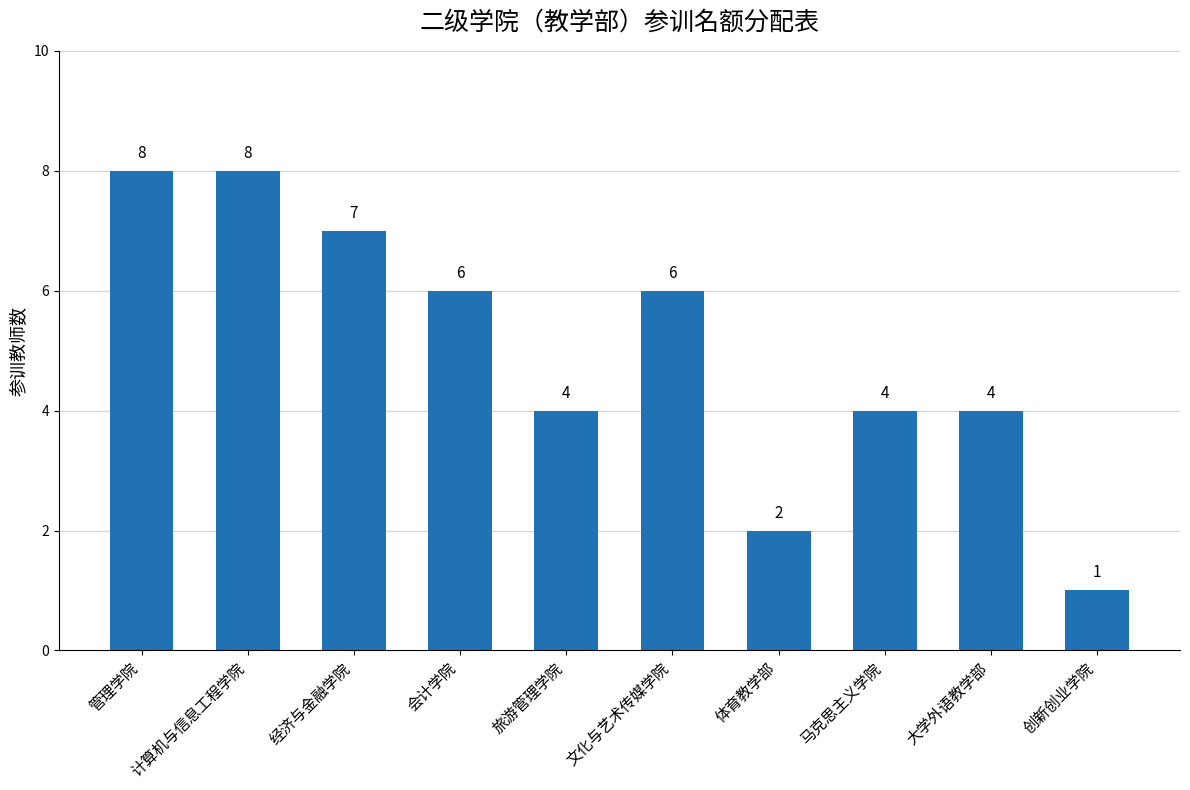

True or false: the data shows 6 at 文化与艺术传媒学院.

True